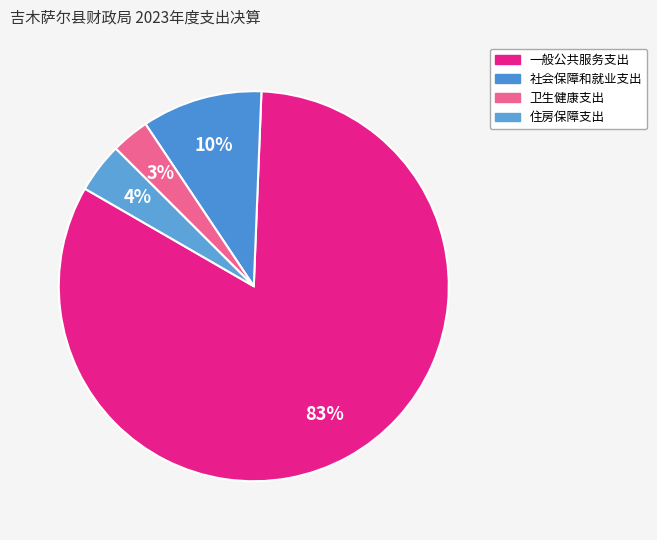

Count the number of slices in the pie.

4